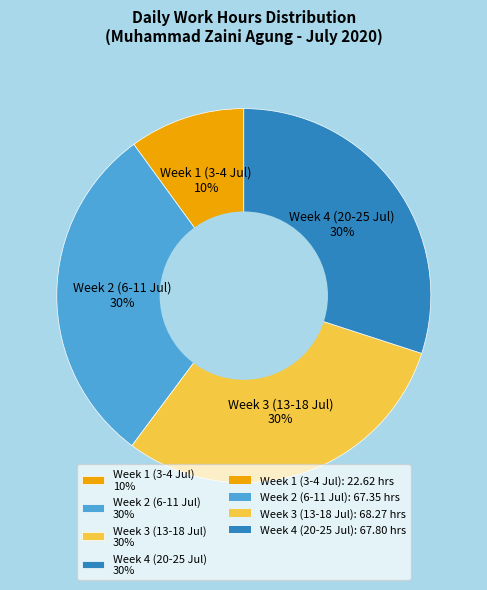

Approximately how many times larger is the value at Week 1 (3-4 Jul) 10% compared to Week 2 (6-11 Jul) 30%?

0.3